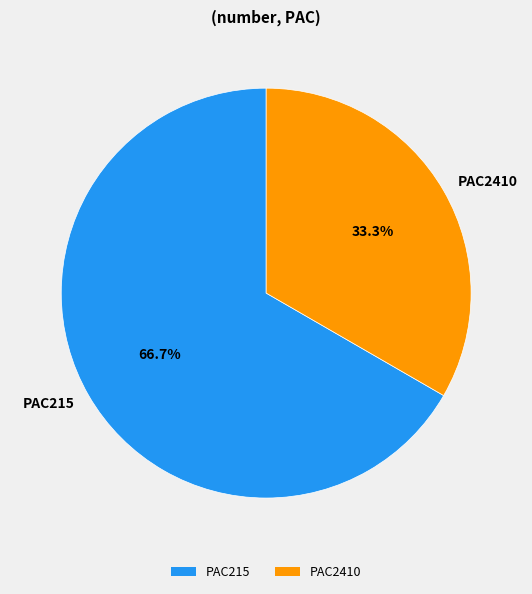

To the nearest percent, what is the difference between the largest and smallest slice percentages?

33%